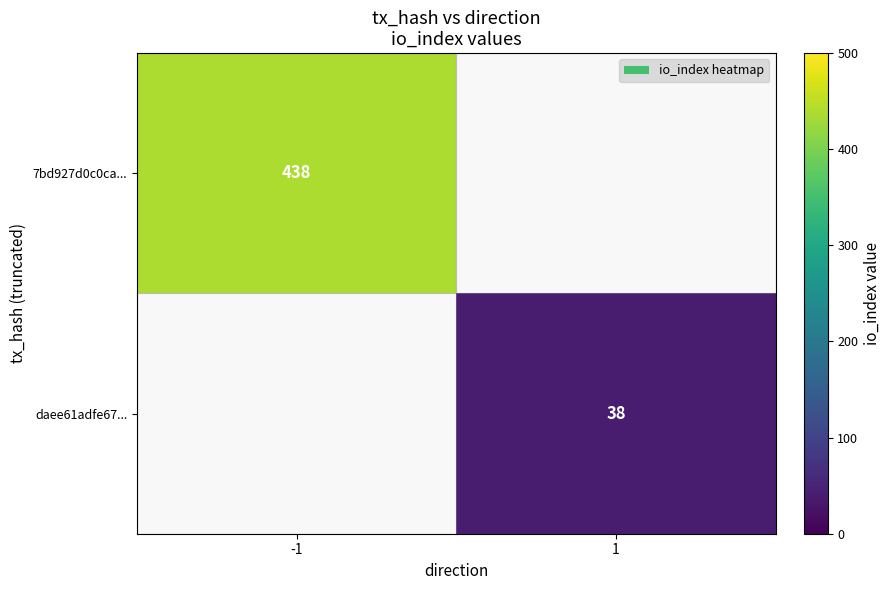

Is it true that 7bd927d0c0ca... equals 438 at -1?

True